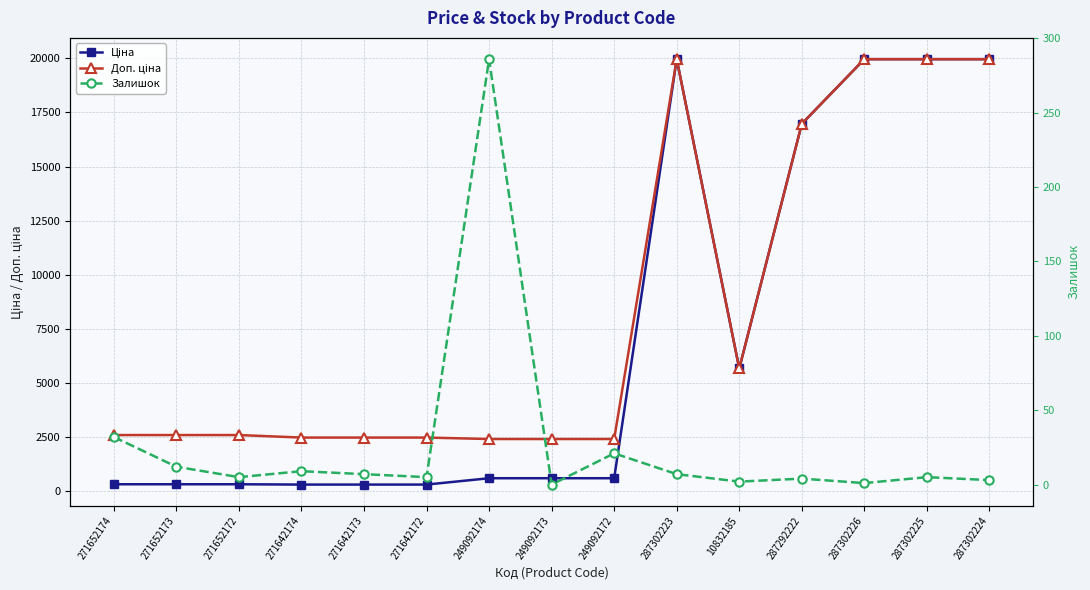

True or false: Залишок and Ціна cross at least once.

False